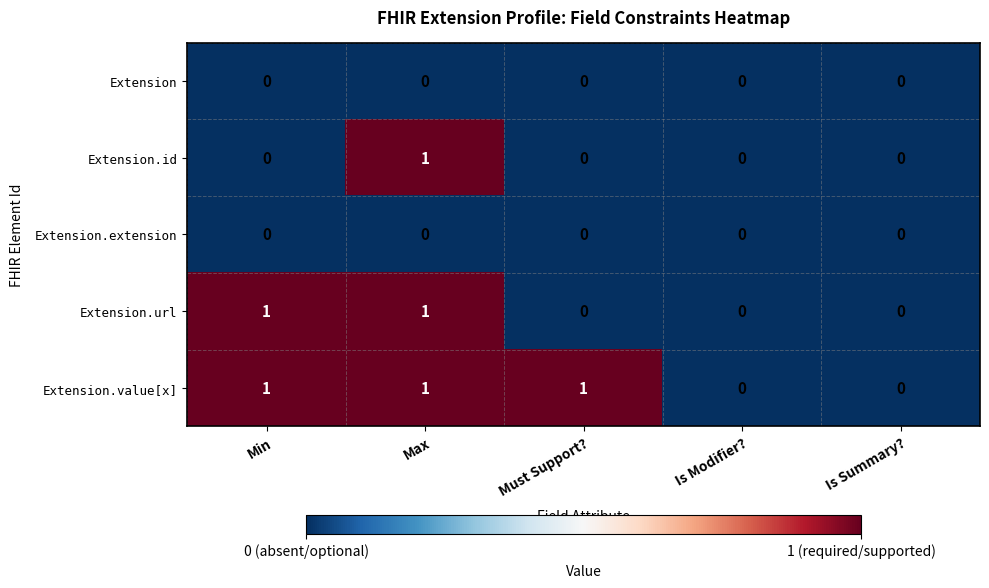

The Extension.id series shows 1 at Max. True or false?

True